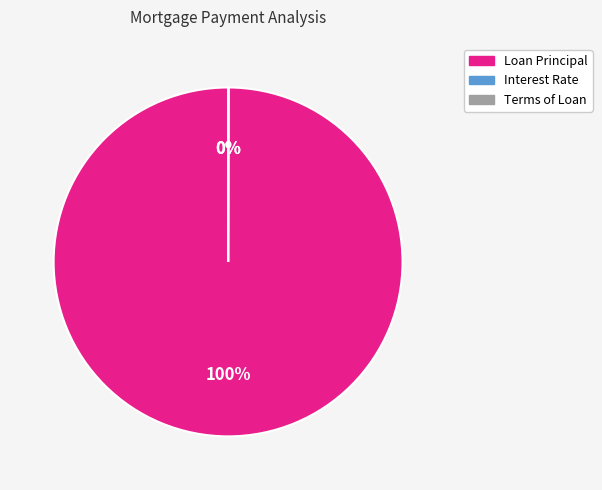

To the nearest percent, what is the difference between the largest and smallest slice percentages?

100%